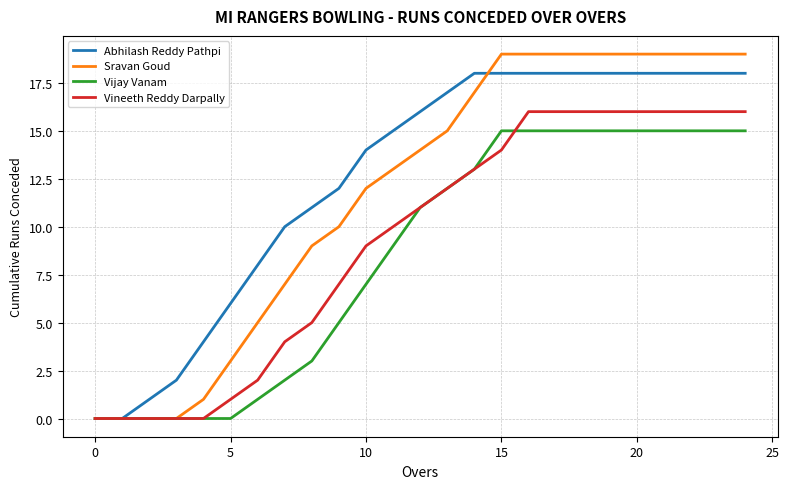

Rank the series by their maximum value, from lowest to highest.

Vijay Vanam, Vineeth Reddy Darpally, Abhilash Reddy Pathpi, Sravan Goud